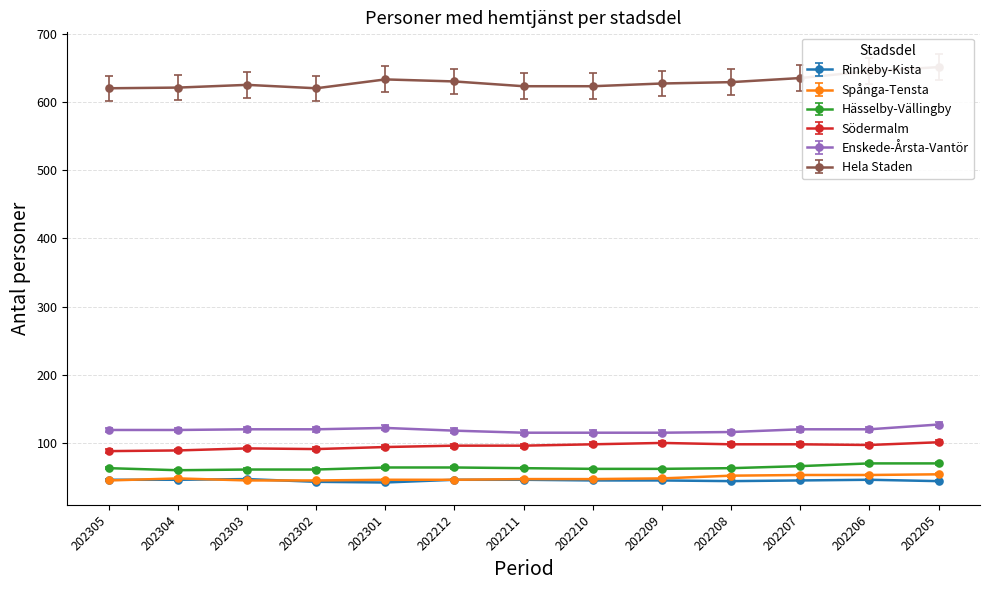

How many interior local valleys does the Hela Staden series have?

1